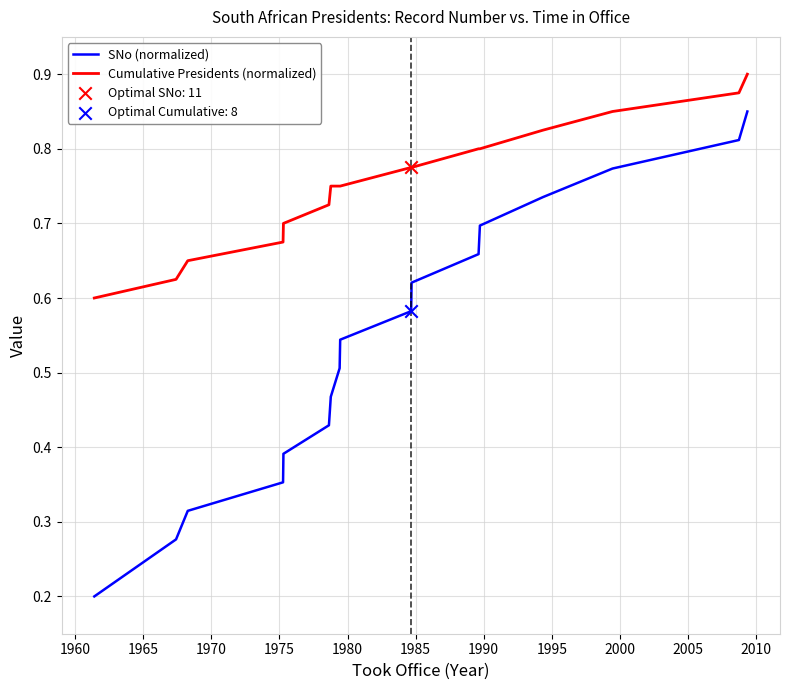

At how many categories does at least one series exceed 0?

17